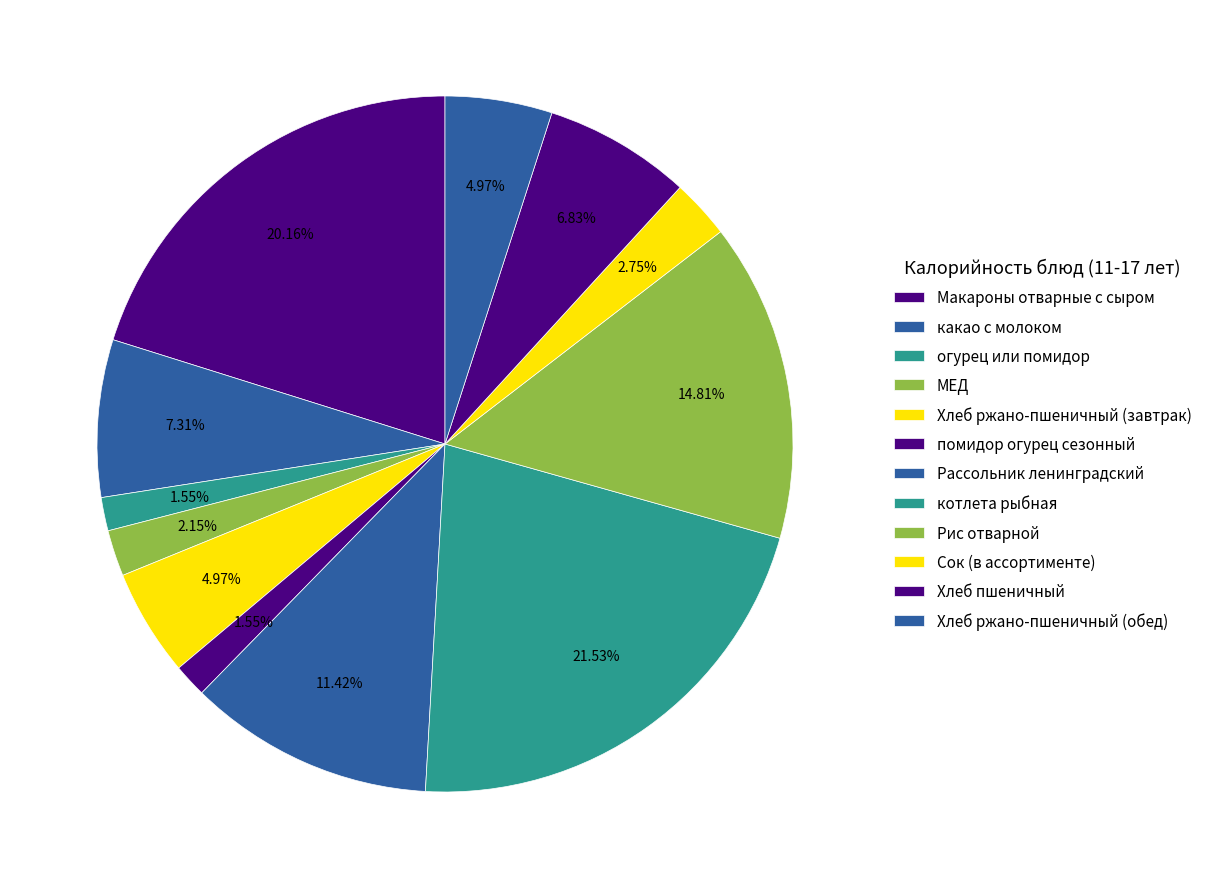

Approximately how many times larger is the value at Макароны отварные с сыром compared to Рис отварной?

1.4